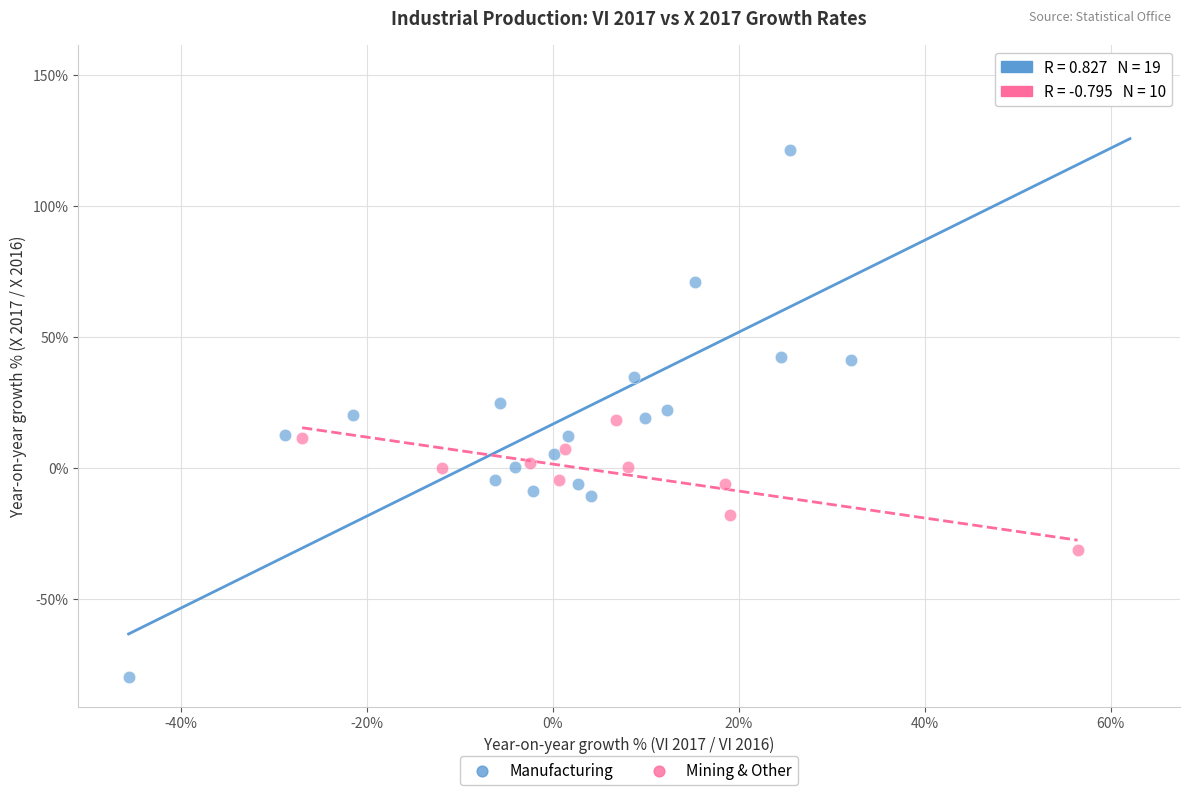

Which series reaches the maximum Y coordinate?

Manufacturing